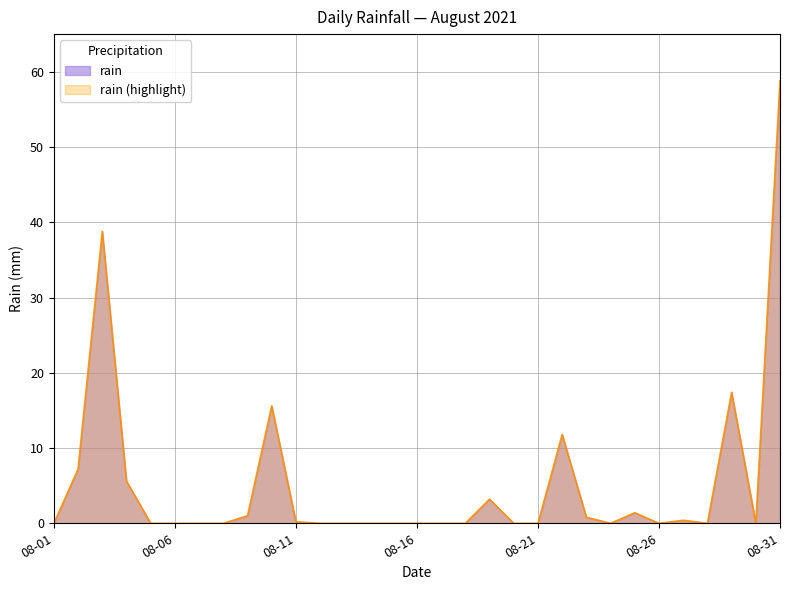

How many values exceed 0?

13